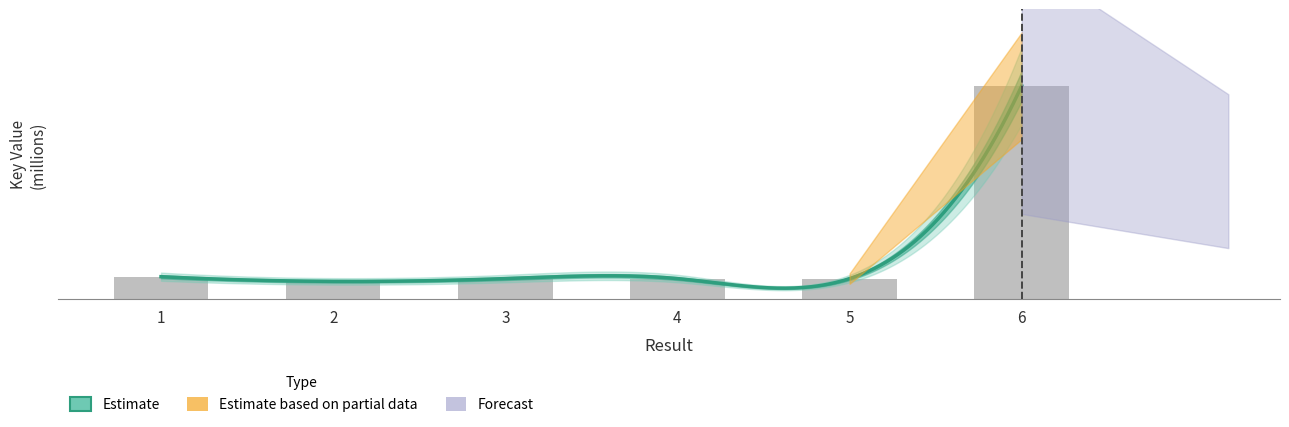

List the labels in order of value, largest first.

6, 1, 3, 4, 5, 2